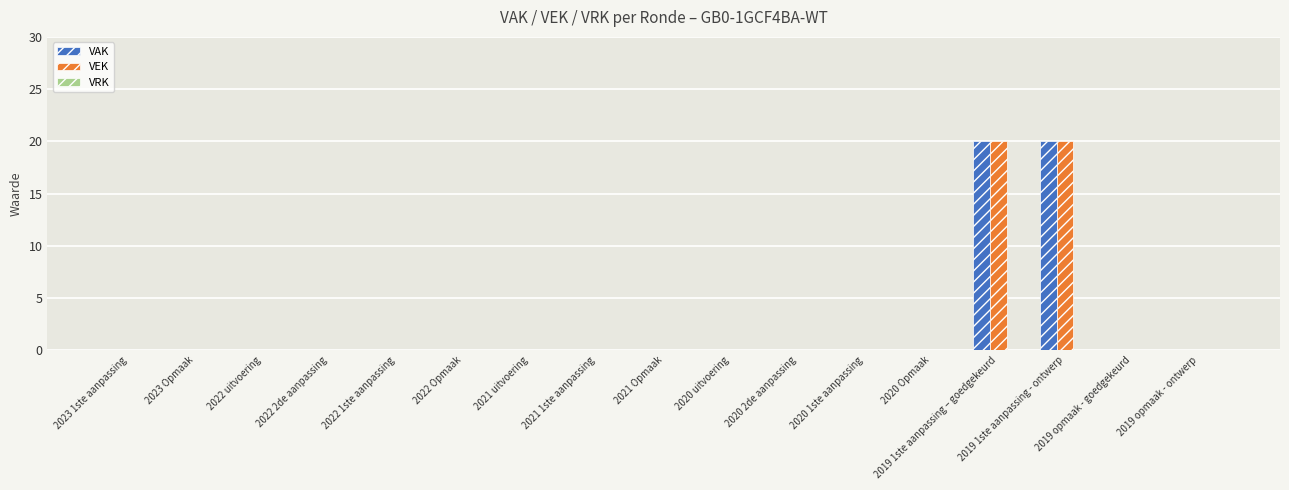

True or false: VAK has a value of 13 at 2019 opmaak - goedgekeurd.

False